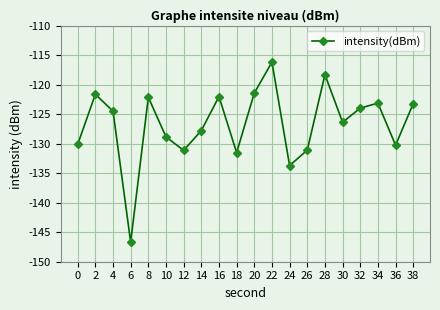

Where does the data first go above -124?

2